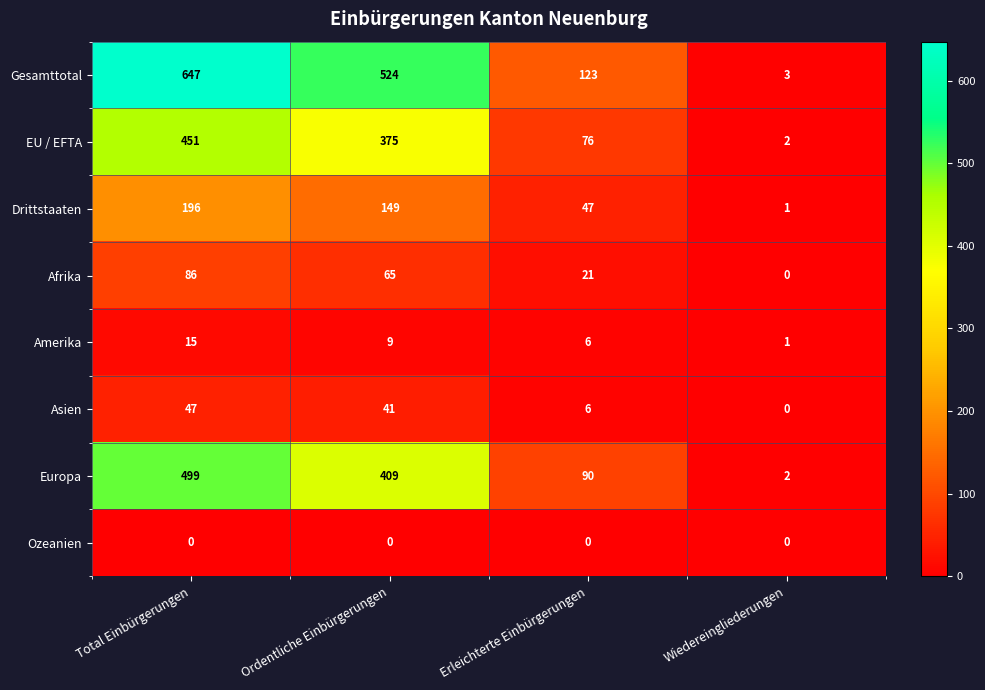

The value of Asien at Erleichterte Einbürgerungen is 9. True or false?

False